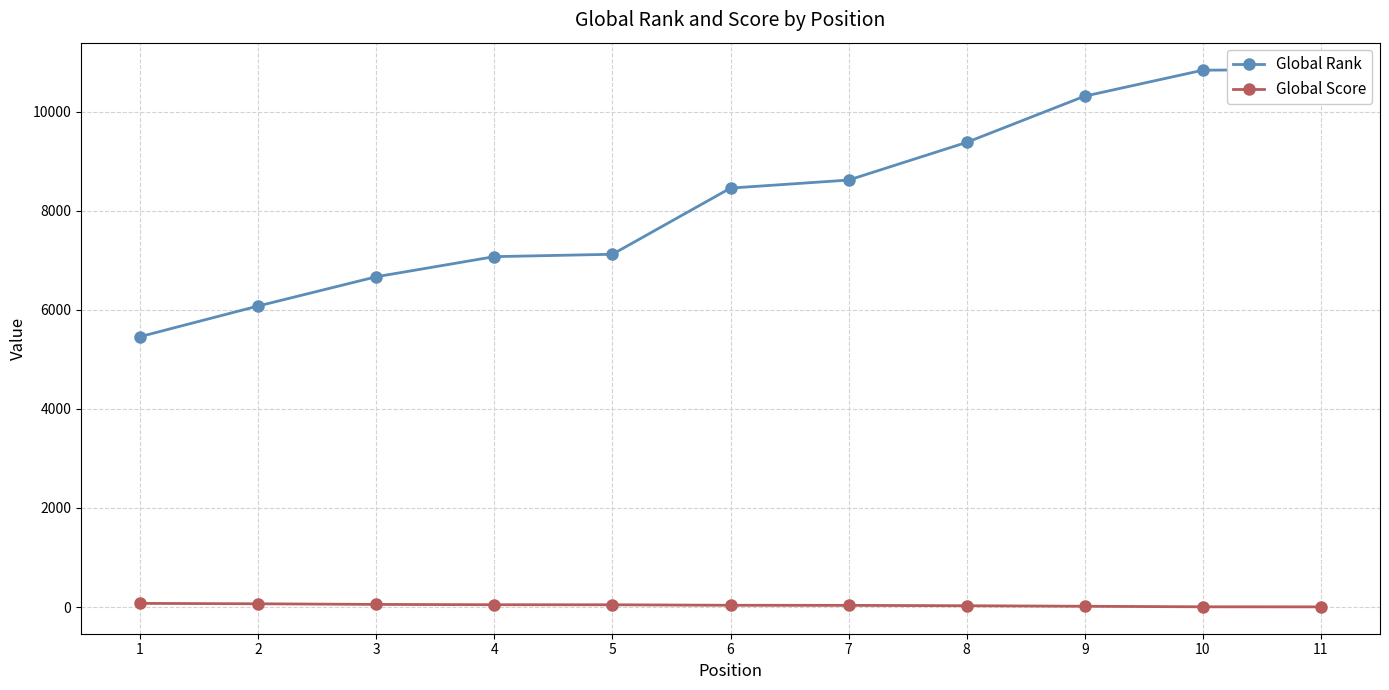

What value does the Global Rank series have at 11?

10850